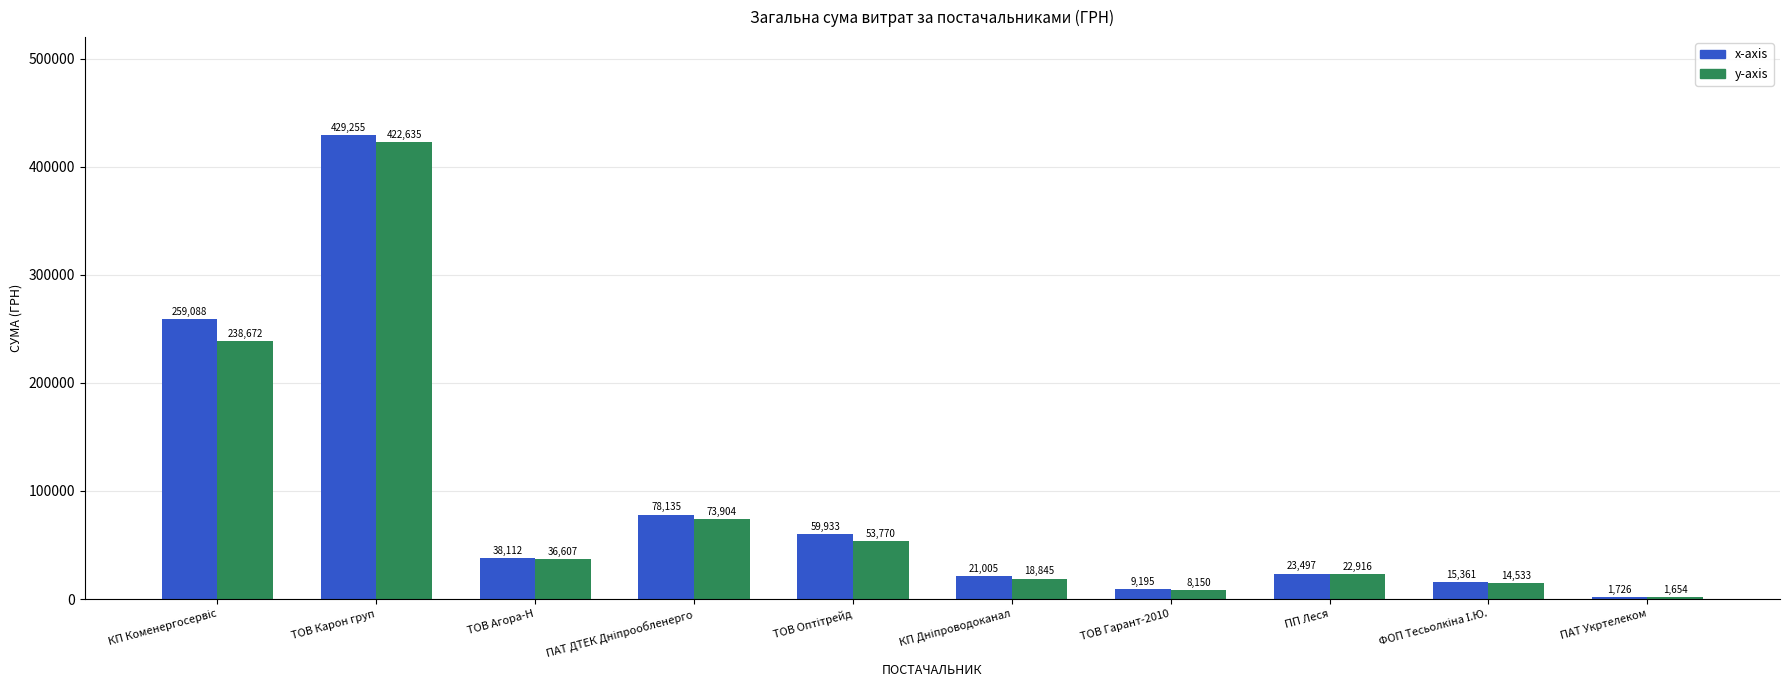

What is the label of the 3rd bar from the left?

ТОВ Агора-Н